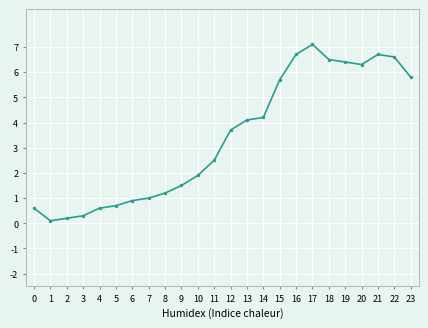

Reading left to right, list all the values displayed in this chart.

0.6	0.1	0.2	0.3	0.6	0.7	0.9	1.0	1.2	1.5	1.9	2.5	3.7	4.1	4.2	5.7	6.7	7.1	6.5	6.4	6.3	6.7	6.6	5.8